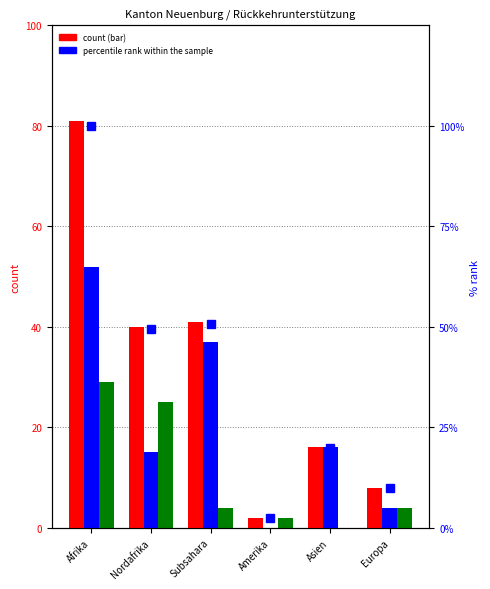

The value of Total RU at Nordafrika is 40.0. True or false?

True